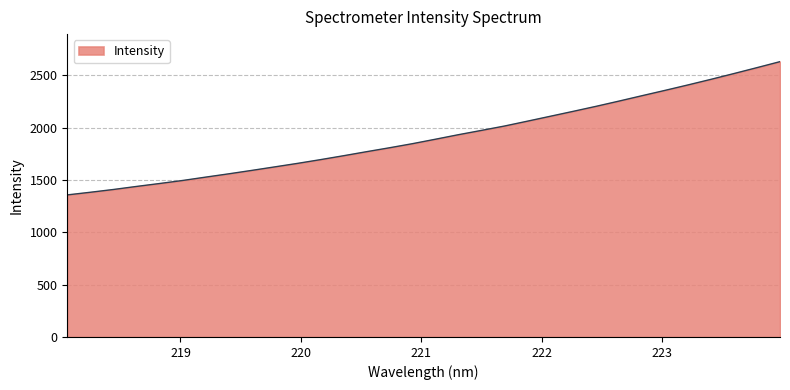

What is the minimum value shown in the chart?

1358.0